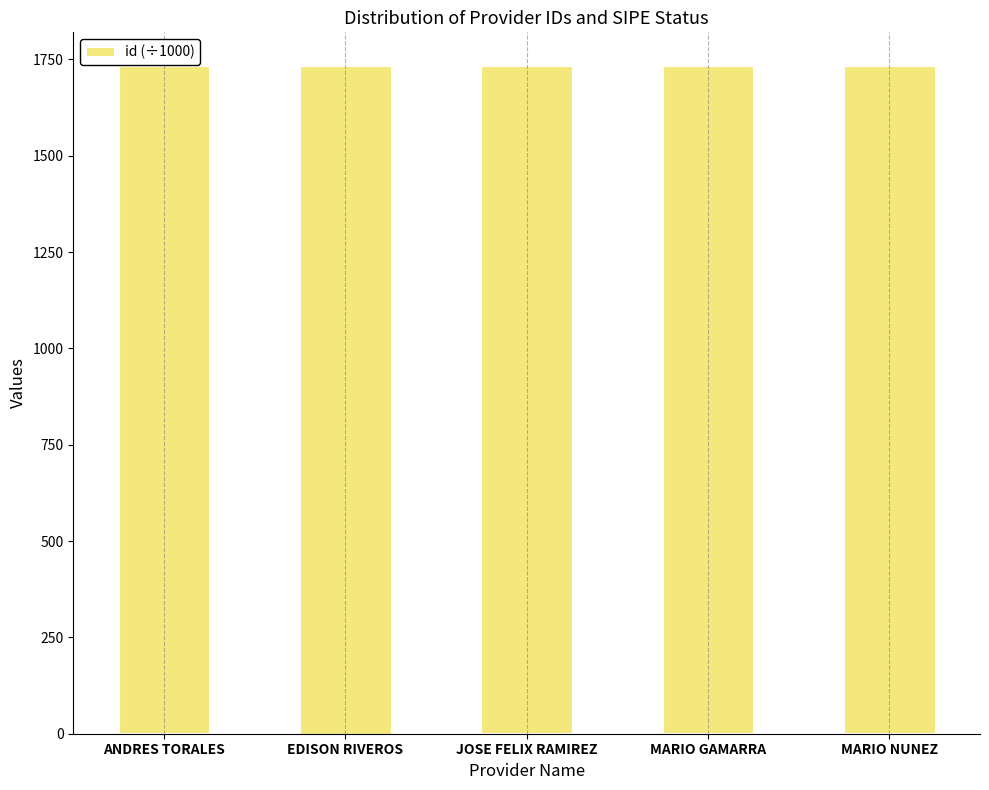

Reading right to left, what are all the values shown in this chart?

1732.5	1732.5	1732.5	1732.5	1732.5